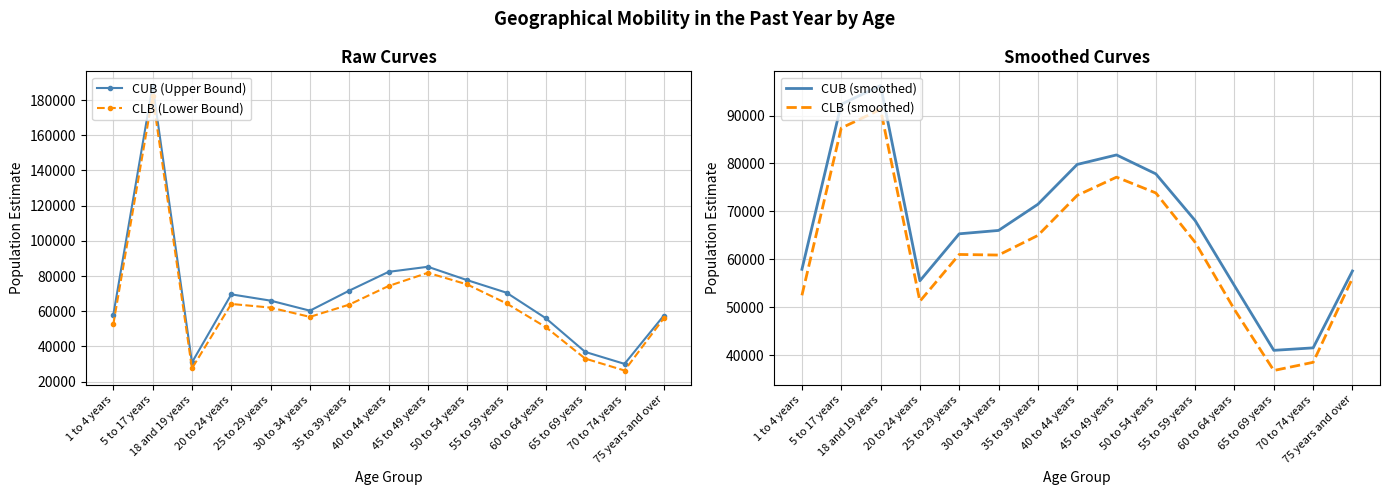

True or false: CUB (Upper Bound) has a value of 82385.0 at 40 to 44 years.

True